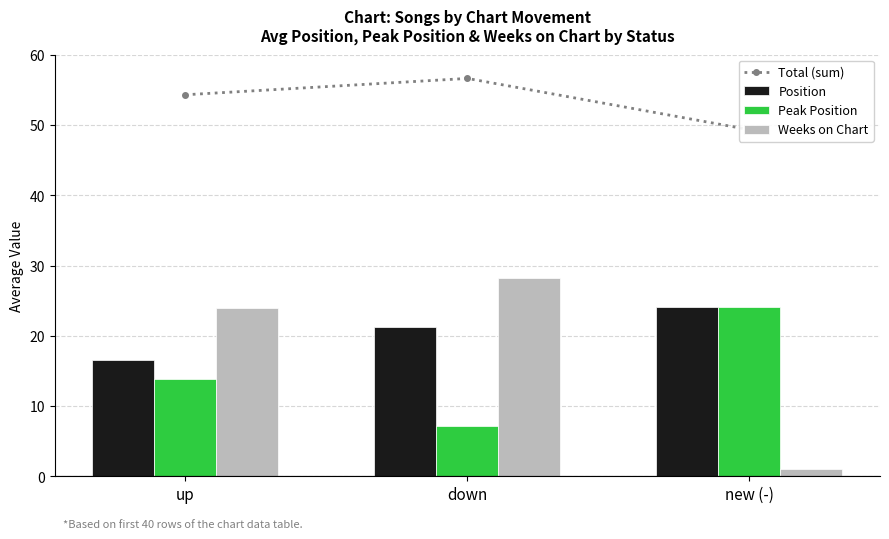

What position from the right is down?

2